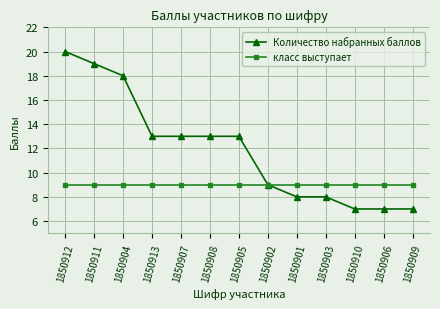

Does the chart display data point markers on the line(s)?

Yes